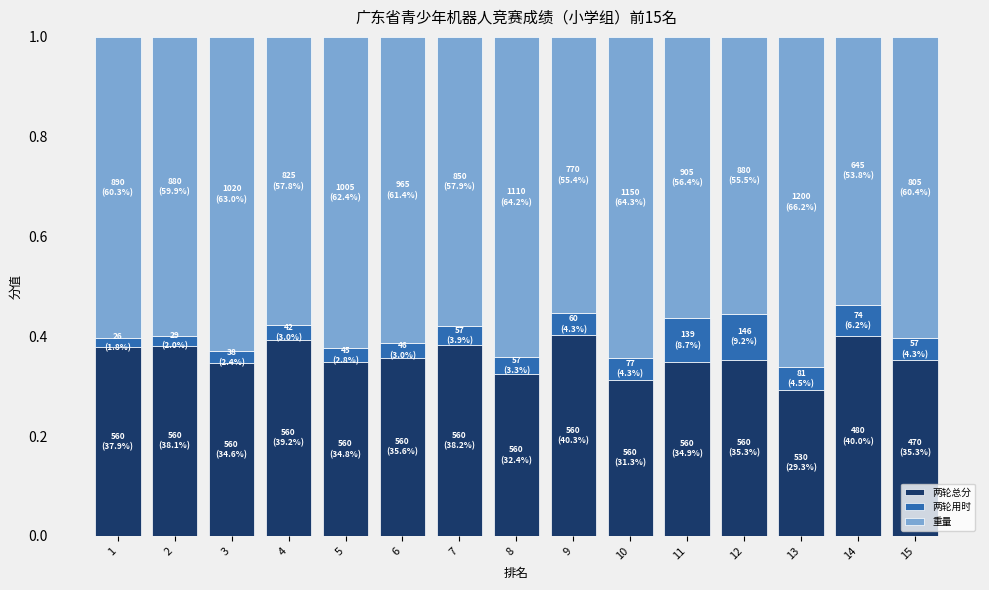

The value of 两轮总分 at 10 is 0.5. True or false?

False